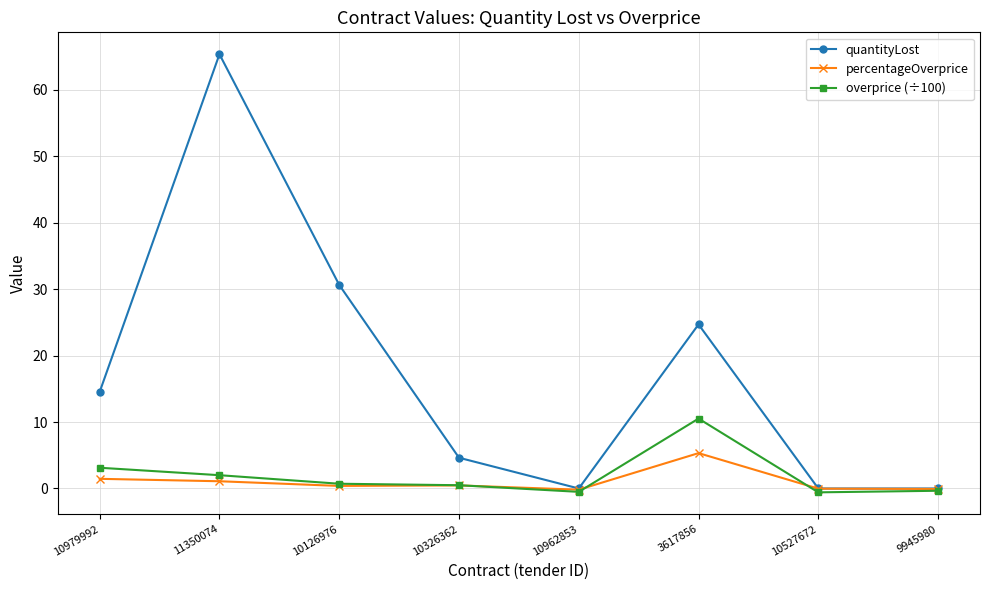

What is the sum of the overprice (÷100) values at 10527672 and 9945980?

-0.9